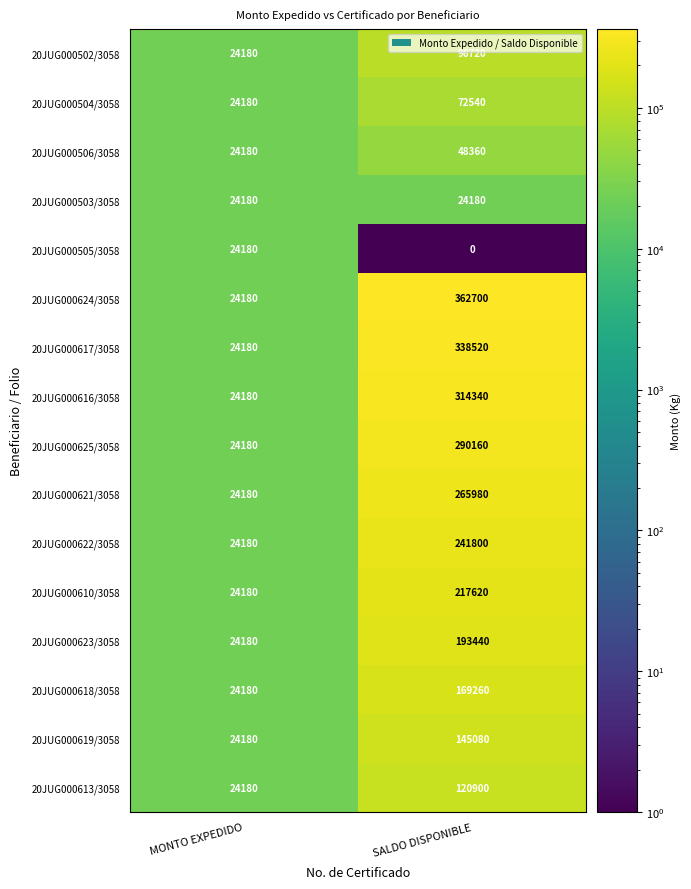

Which series has the largest range (max minus min)?

20JUG000624/3058